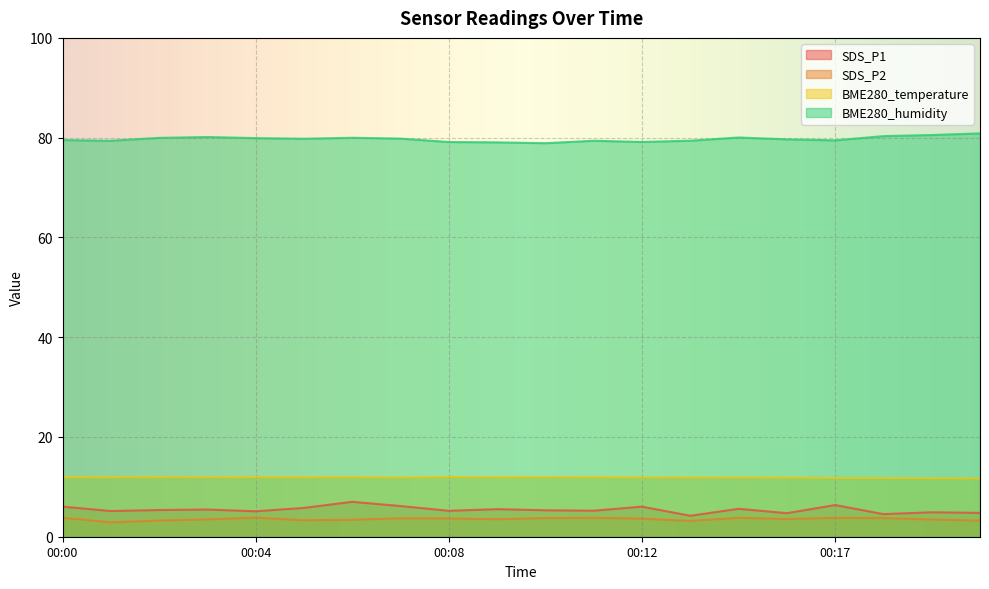

Reading right to left, what are all the values shown in this chart?

SDS_P1: 00:20=4.8	00:19=4.9	00:18=4.5	00:17=6.3	00:15=4.7	00:14=5.6	00:13=4.2	00:12=6.0	00:11=5.2	00:10=5.3	00:09=5.5	00:08=5.2	00:07=6.2	00:06=7.0	00:05=5.8	00:04=5.1	00:03=5.5	00:02=5.3	00:01=5.2	00:00=6.0
SDS_P2: 00:20=3.2	00:19=3.5	00:18=3.8	00:17=3.8	00:15=3.5	00:14=3.8	00:13=3.2	00:12=3.6	00:11=3.8	00:10=3.8	00:09=3.5	00:08=3.7	00:07=3.7	00:06=3.4	00:05=3.3	00:04=3.8	00:03=3.5	00:02=3.2	00:01=2.9	00:00=3.8
BME280_temperature: 00:20=11.7	00:19=11.7	00:18=11.7	00:17=11.8	00:15=11.8	00:14=11.9	00:13=11.9	00:12=11.9	00:11=11.9	00:10=11.9	00:09=11.9	00:08=12.0	00:07=11.9	00:06=11.9	00:05=11.9	00:04=11.9	00:03=11.9	00:02=11.9	00:01=11.9	00:00=11.9
BME280_humidity: 00:20=80.9	00:19=80.5	00:18=80.3	00:17=79.5	00:15=79.7	00:14=80.0	00:13=79.4	00:12=79.1	00:11=79.4	00:10=78.9	00:09=79.1	00:08=79.1	00:07=79.8	00:06=80.0	00:05=79.8	00:04=79.9	00:03=80.1	00:02=80.0	00:01=79.4	00:00=79.5